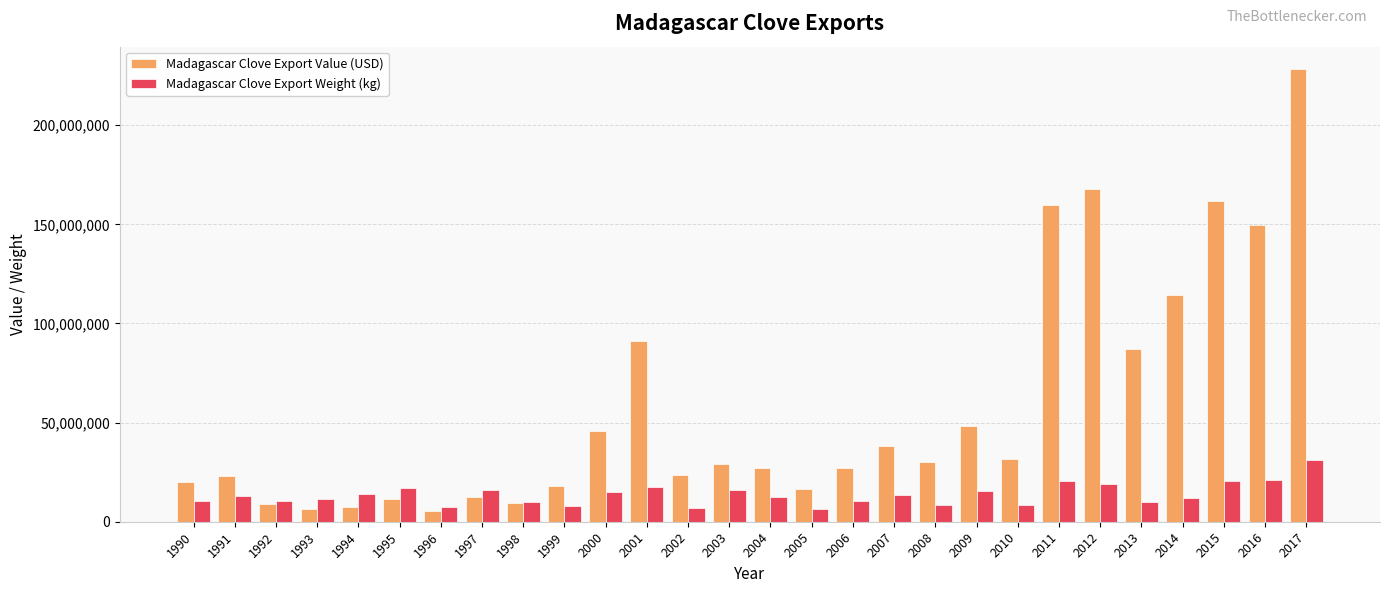

What is the average value of the Madagascar Clove Export Value (USD) series?

57110823